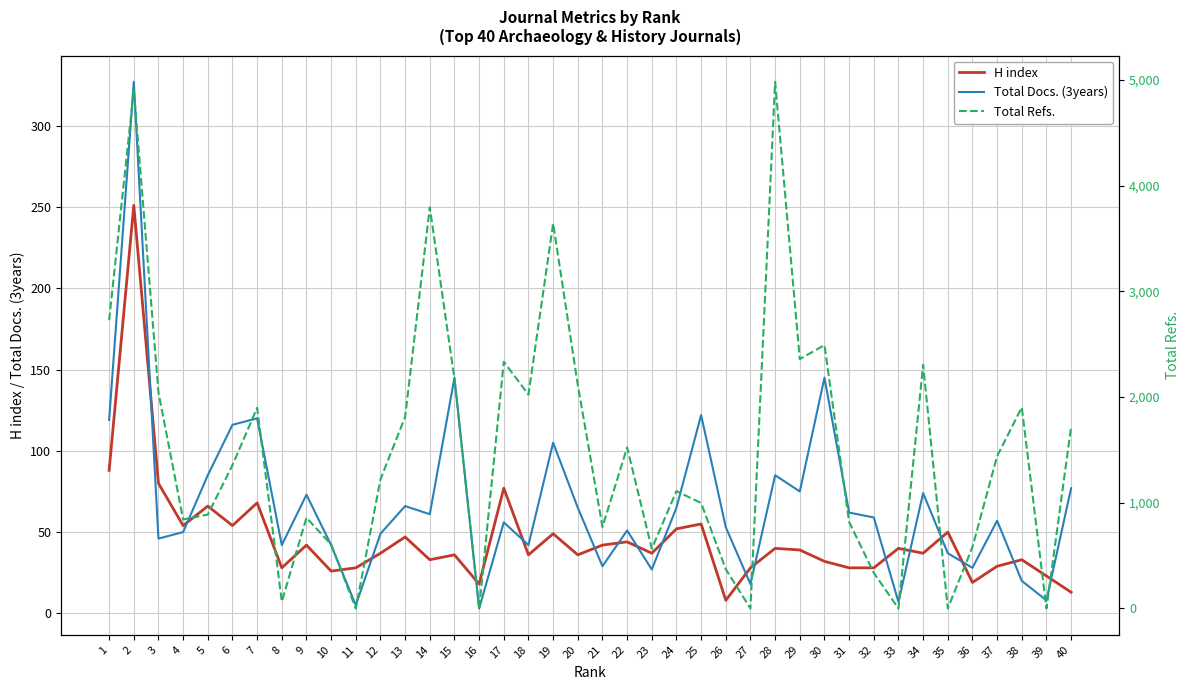

Where do H index and Total Refs. first cross each other?

10 and 11